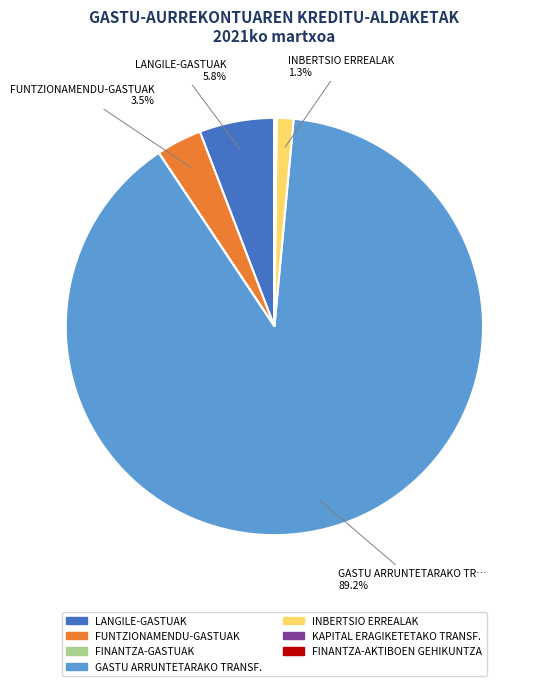

Which category accounts for the majority?

GASTU ARRUNTETARAKO TRANSF.